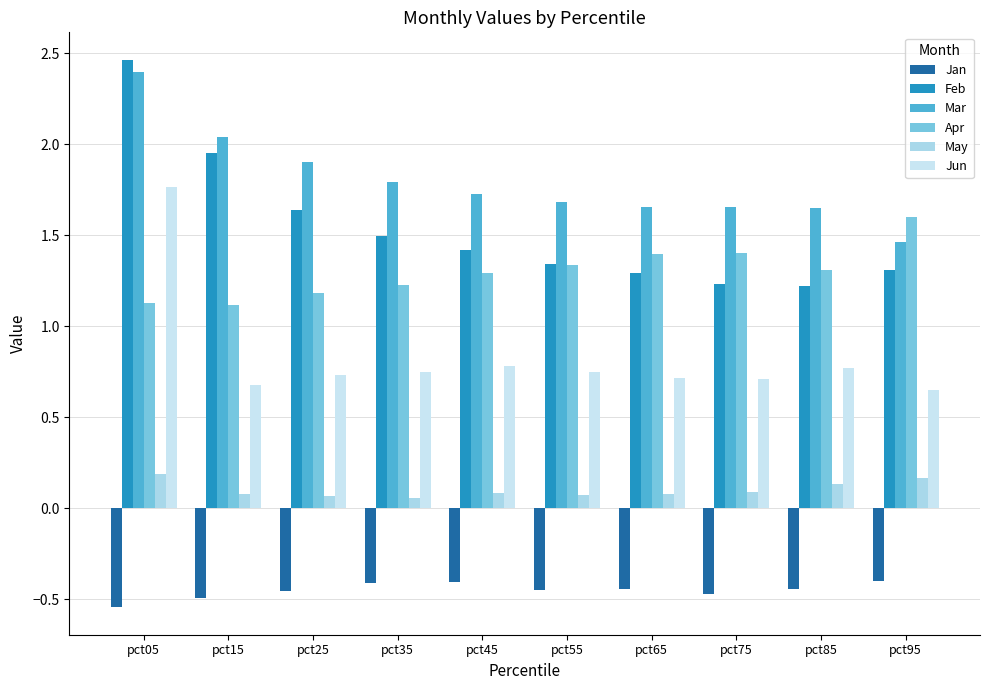

Is the value of Jun at pct75 greater than the value of Jan at pct05?

Yes